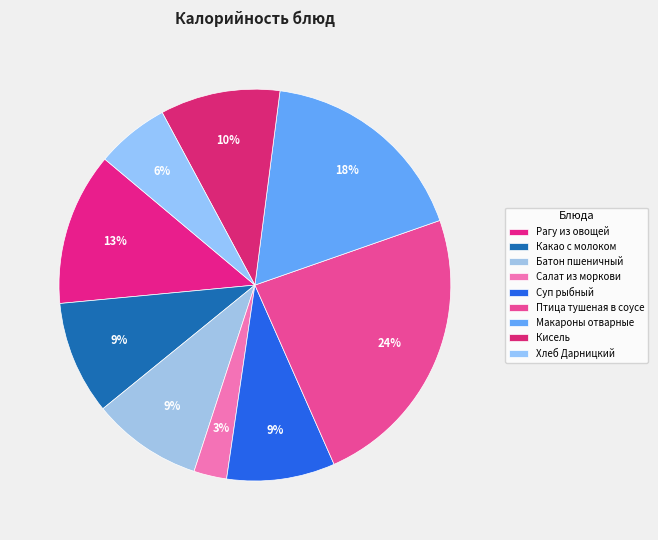

To the nearest percent, what is the combined percentage of Рагу из овощей and Хлеб Дарницкий?

19%